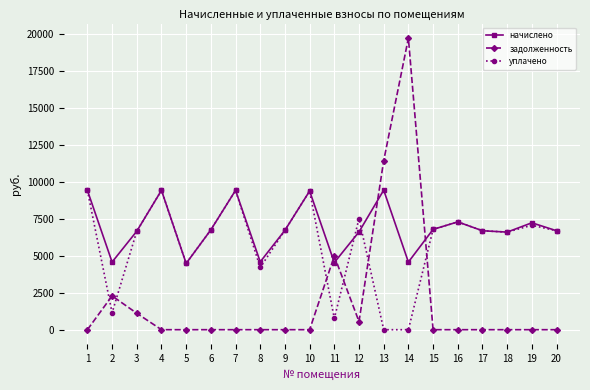

List the series in order of their overall mean, highest first.

начислено, уплачено, задолженность